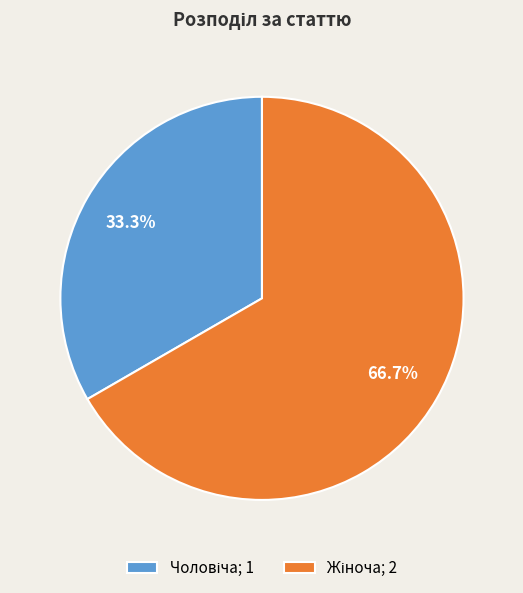

Is there a majority slice in this chart?

Yes